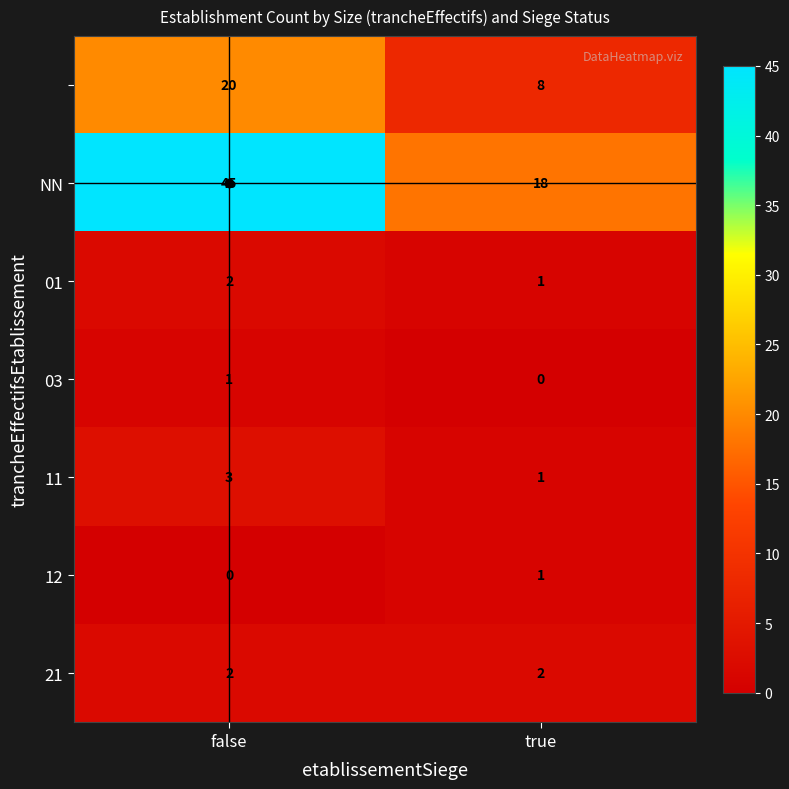

What is the difference between the highest and lowest values at false?

45